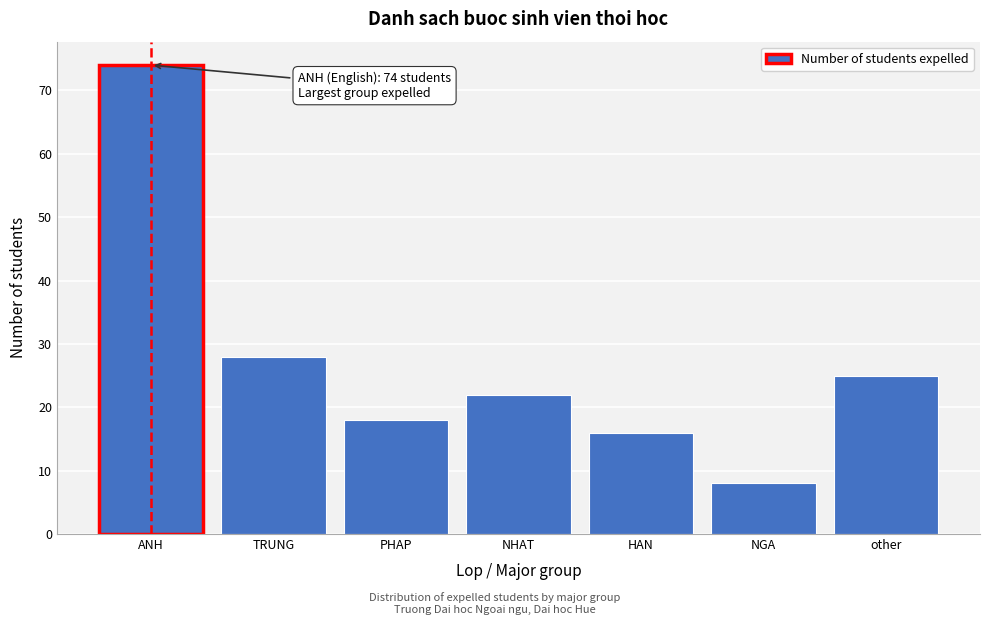

Reading left to right, what are all the values shown in this chart?

74	28	18	22	16	8	25